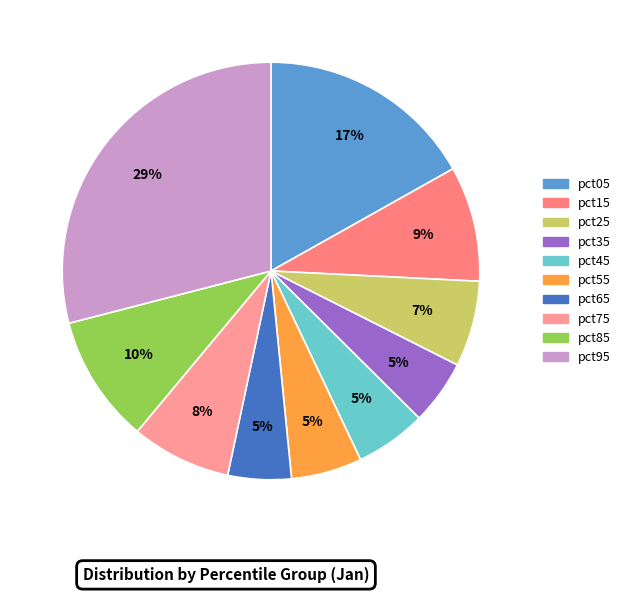

To the nearest percent, what percentage of the pie is pct65?

5%